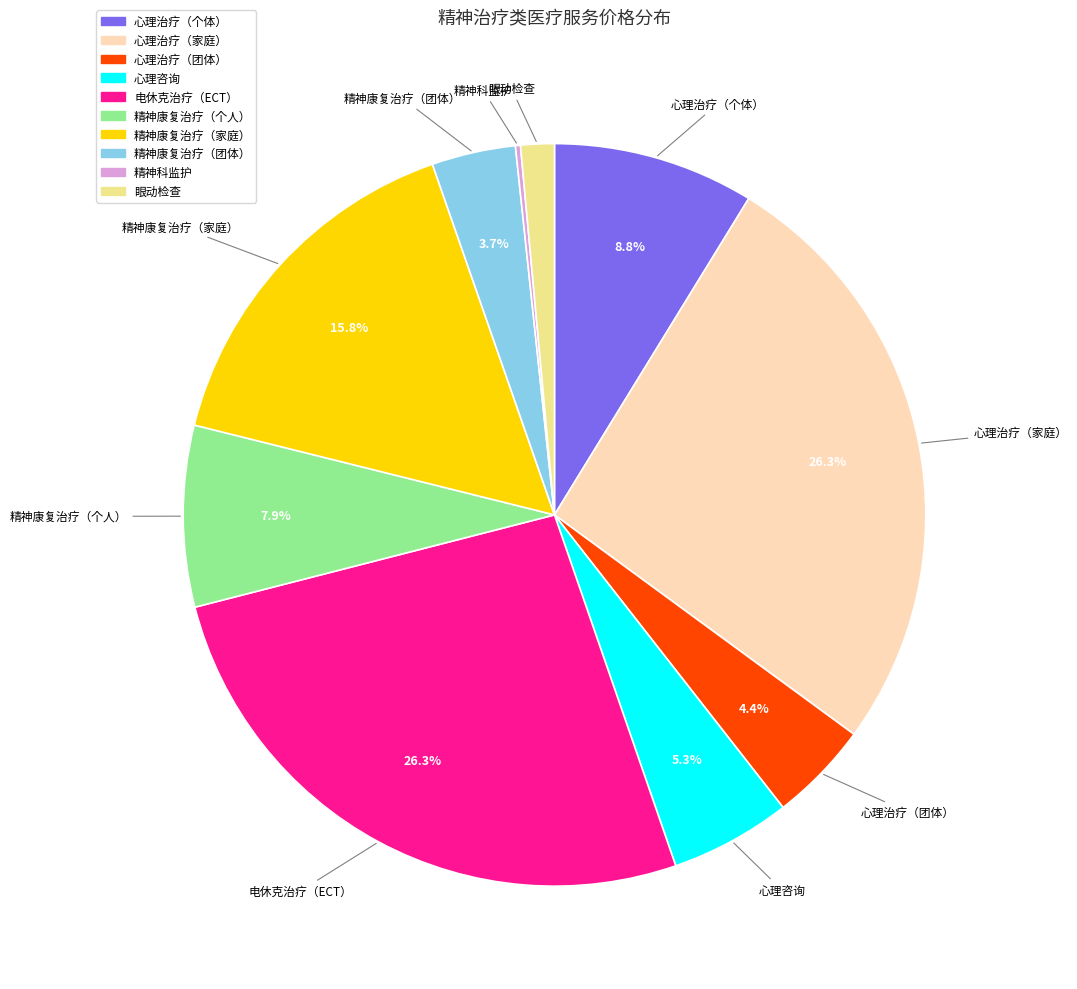

Combined, do 心理咨询 and 心理治疗（个体） account for over 50%?

No